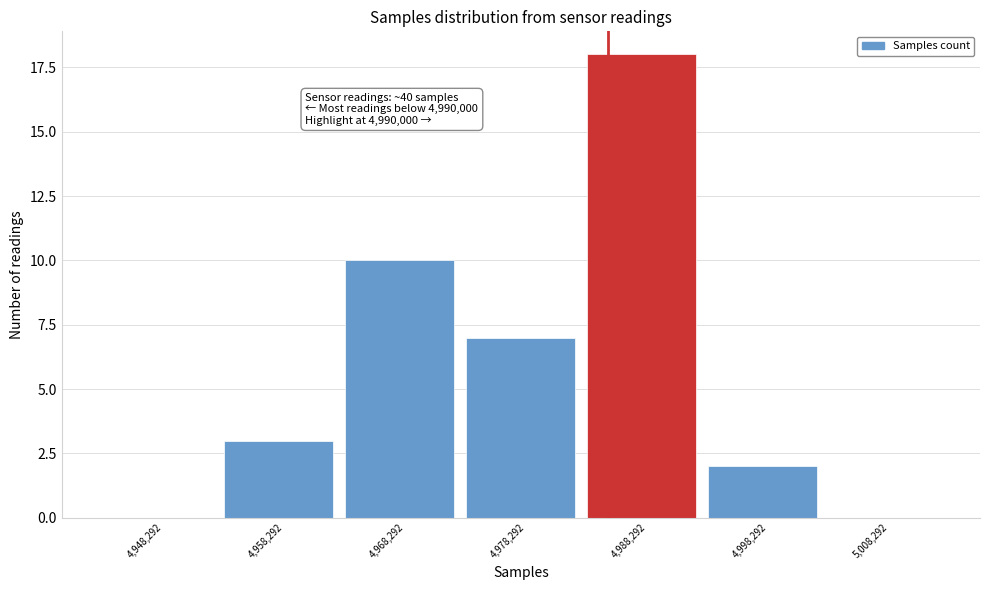

Reading left to right, transcribe all the data shown in this chart.

4,948,292=0	4,958,292=3	4,968,292=10	4,978,292=7	4,988,292=18	4,998,292=2	5,008,292=0